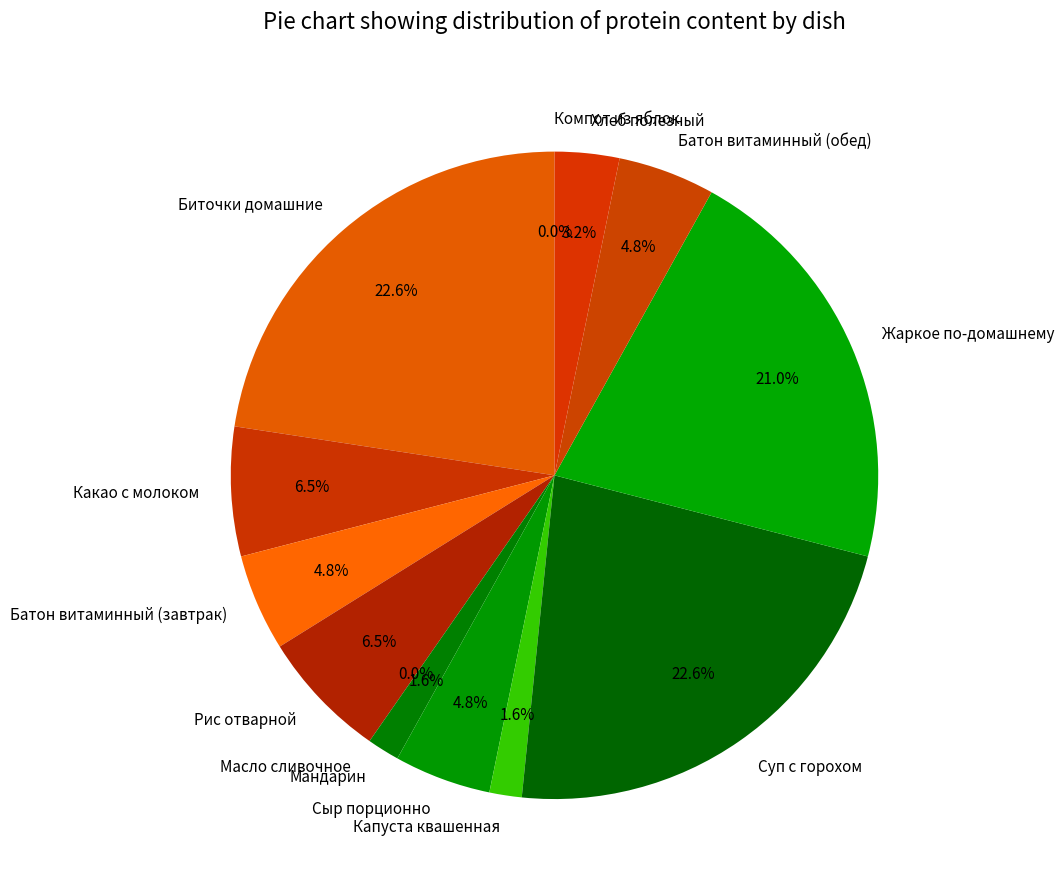

Does Мандарин account for over 50% of the chart?

No